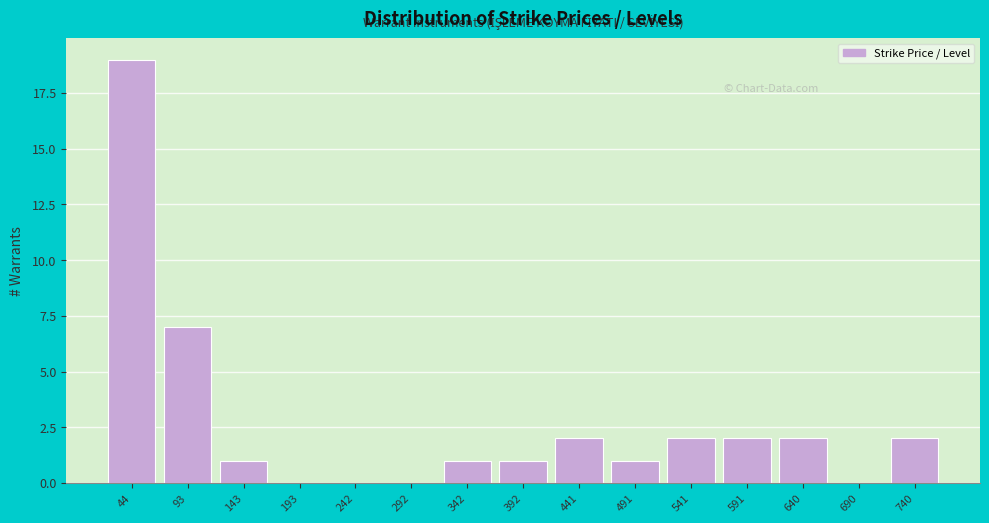

Reading right to left, list all the values displayed in this chart.

740=2	690=0	640=2	591=2	541=2	491=1	441=2	392=1	342=1	292=0	242=0	193=0	143=1	93=7	44=19